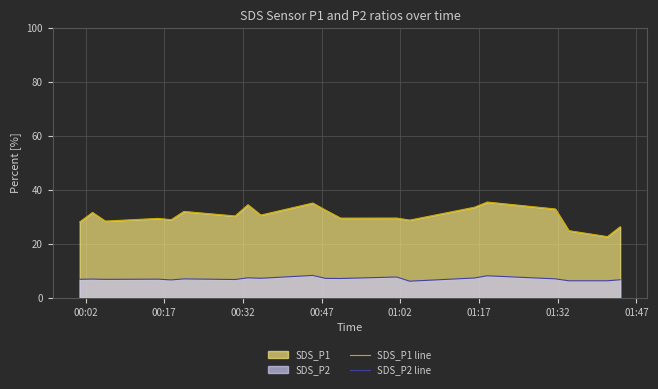

Reading left to right, what are all the values shown in this chart?

SDS_P1 line: 28.1	31.6	28.4	29.4	28.9	32.0	30.3	34.5	30.6	35.1	32.4	29.5	29.5	28.8	33.5	35.5	32.9	24.9	22.6	26.3
SDS_P2 line: 6.8	6.9	6.8	6.8	6.6	7.0	6.7	7.3	7.2	8.2	7.1	7.1	7.7	6.1	7.3	8.1	7.0	6.2	6.2	6.6